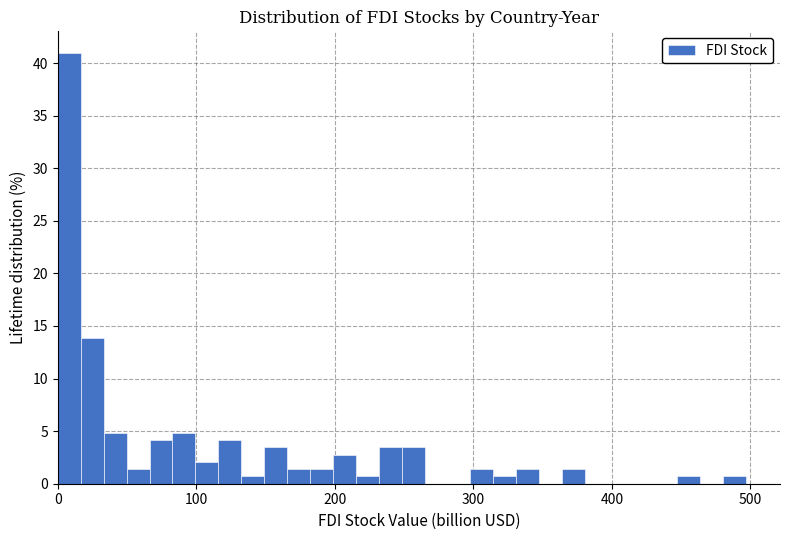

Around what value on the x-axis is the tallest bar? Give the approximate position of its centre, as read against the axis.

10